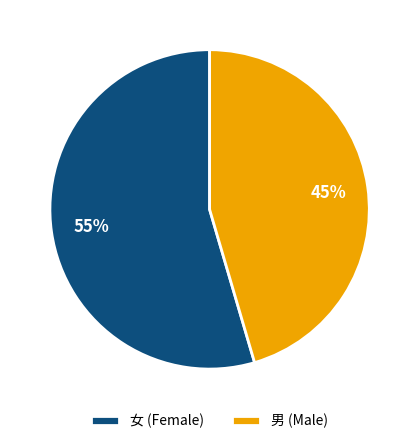

What percentage is the 男 (Male) slice, to the nearest percent?

45%